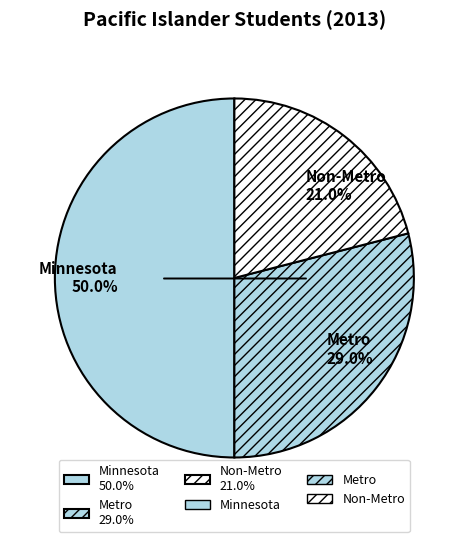

The Metro slice represents 29% of the pie. True or false?

True